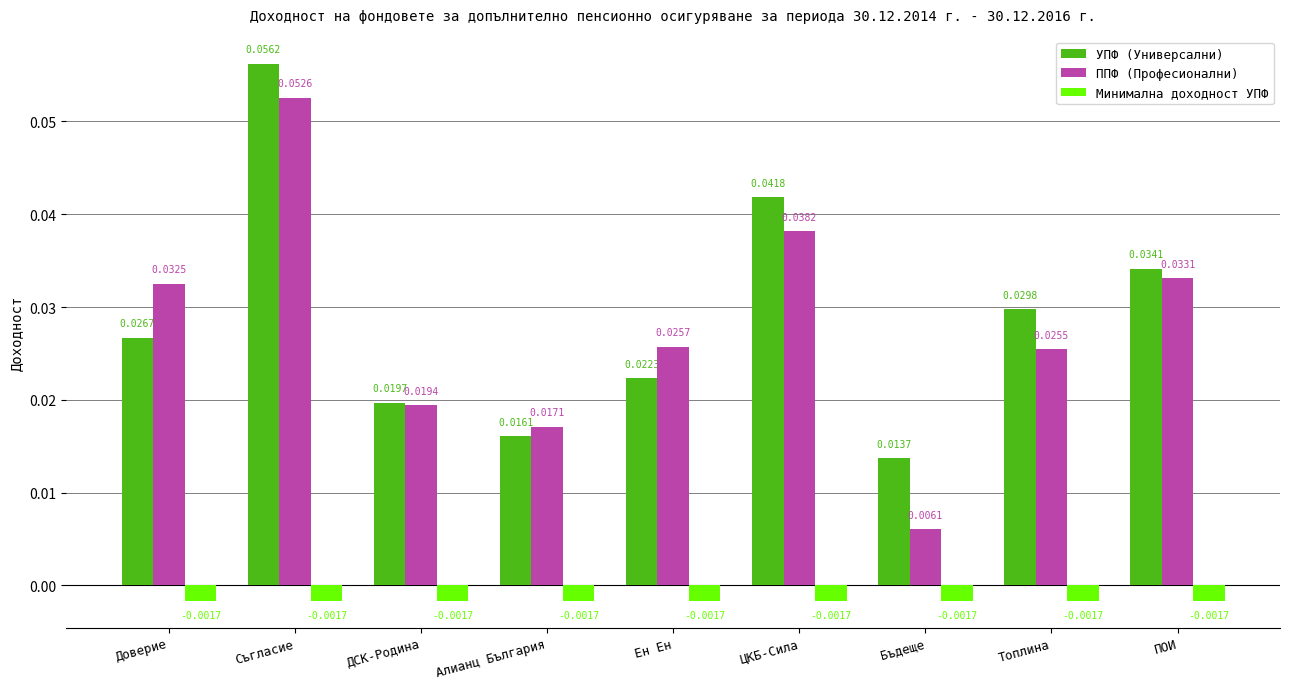

Which series changed the most between Алианц България and Топлина?

УПФ (Универсални)